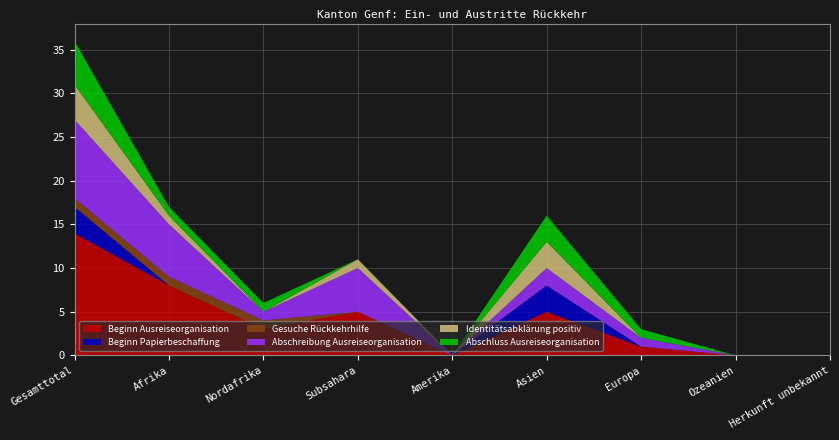

Reading left to right, transcribe all the data shown in this chart.

Beginn Ausreiseorganisation: 14	8	3	5	0	5	1	0	0
Beginn Papierbeschaffung: 3	0	0	0	0	3	0	0	0
Gesuche Rückkehrhilfe: 1	1	1	0	0	0	0	0	0
Abschreibung Ausreiseorganisation: 9	6	1	5	0	2	1	0	0
Identitätsabklärung positiv: 4	1	0	1	0	3	0	0	0
Abschluss Ausreiseorganisation: 5	1	1	0	0	3	1	0	0